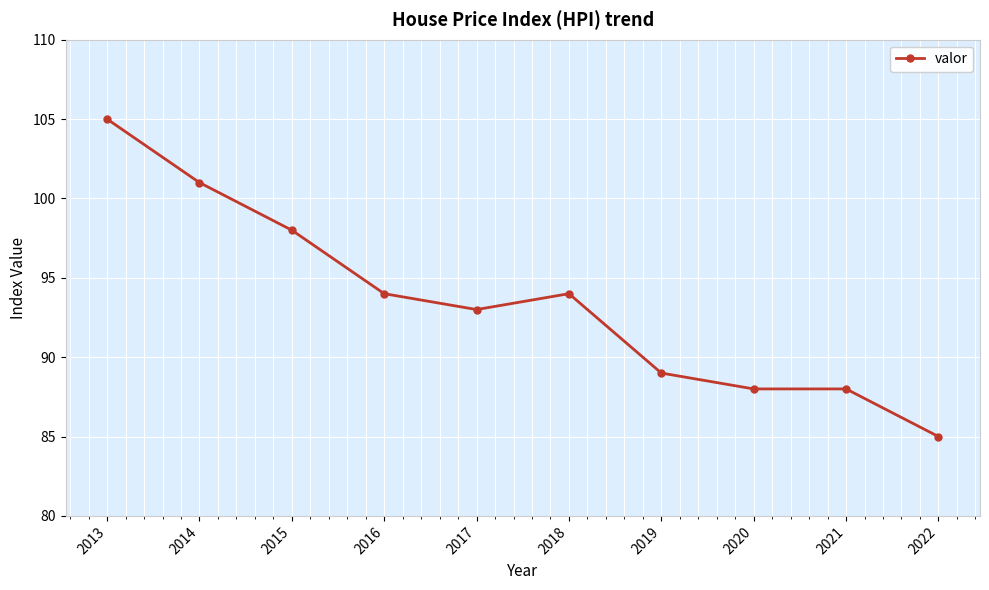

What is the approximate value at 2018, to the nearest 10?

90